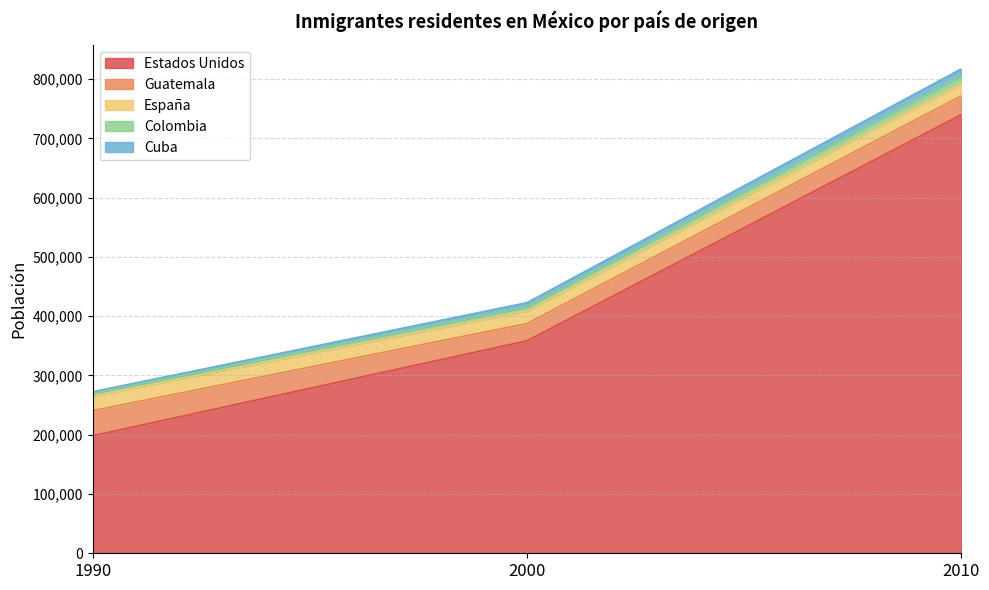

What is the difference between the Estados Unidos values at 1990 and 2000?

160169